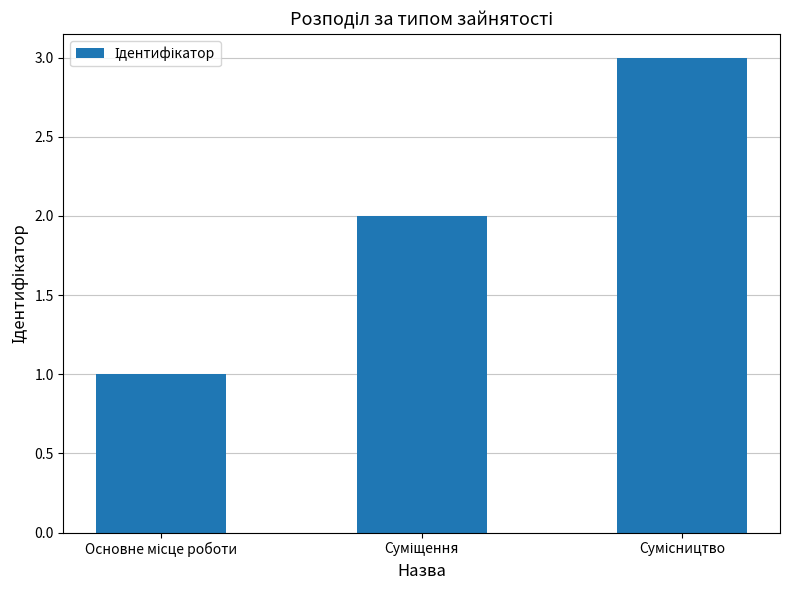

What is the difference between the second highest and minimum values?

1